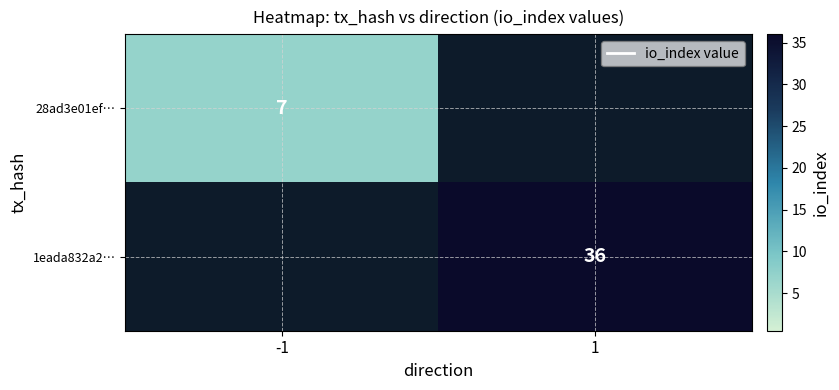

The value of 1eada832a2… at 1 is 48.6. True or false?

False